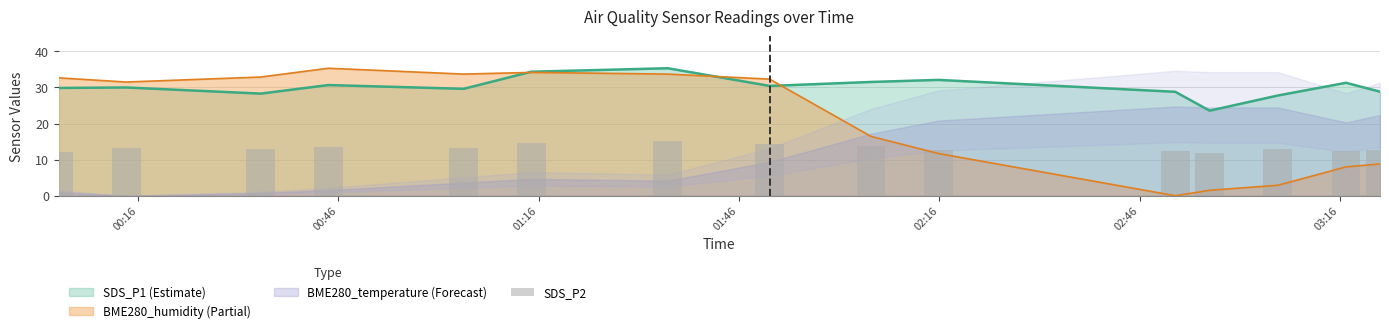

What is the highest value of the SDS_P1 (Estimate) series?

35.3